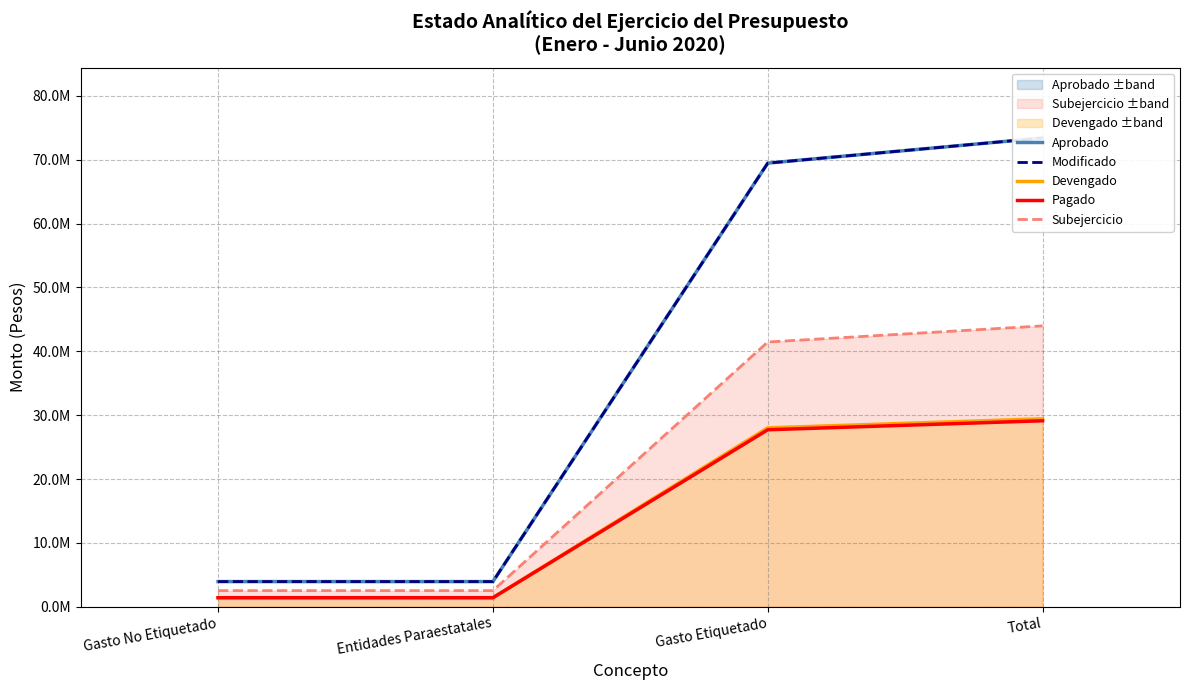

What is the label of the 4th point from the left?

Total